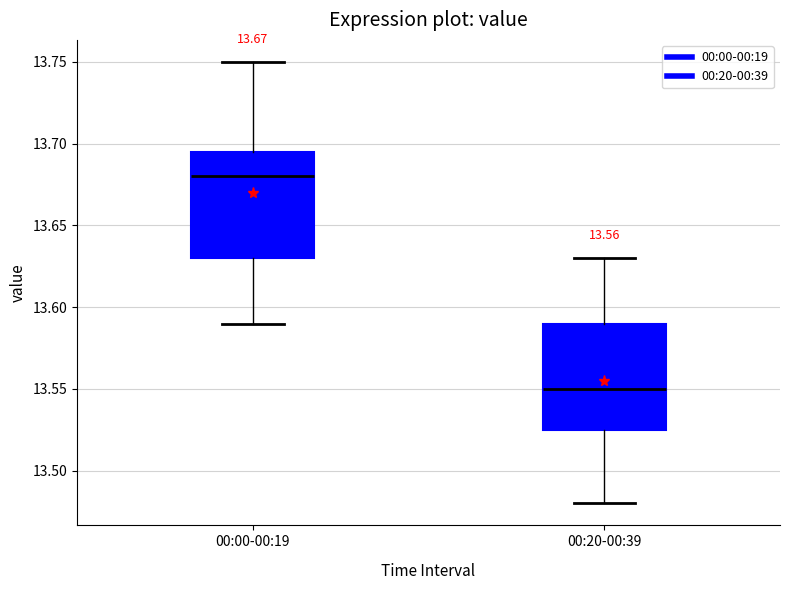

Which box has the lowest median line?

00:20-00:39